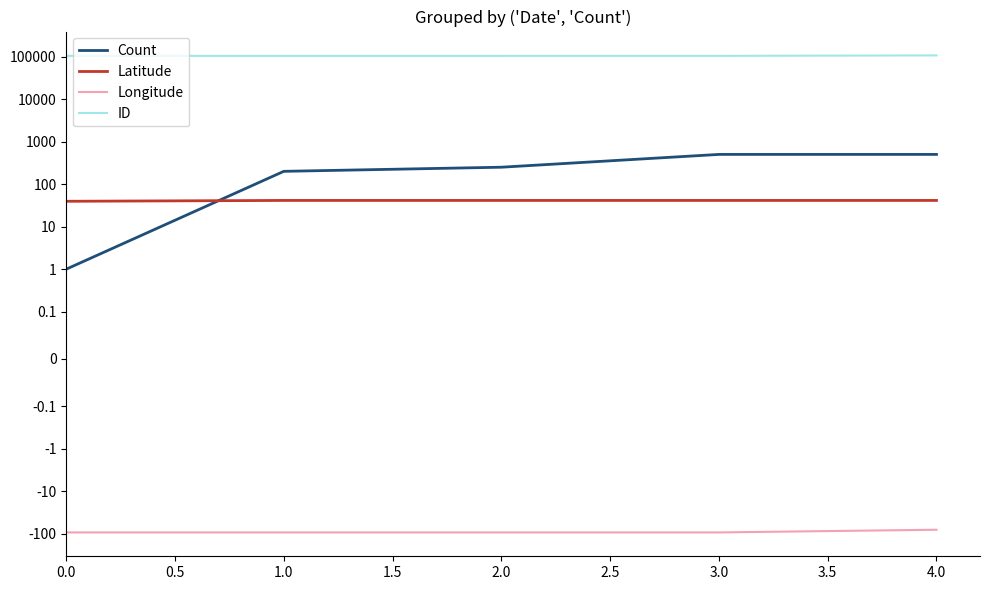

Does the chart have visible grid lines?

No